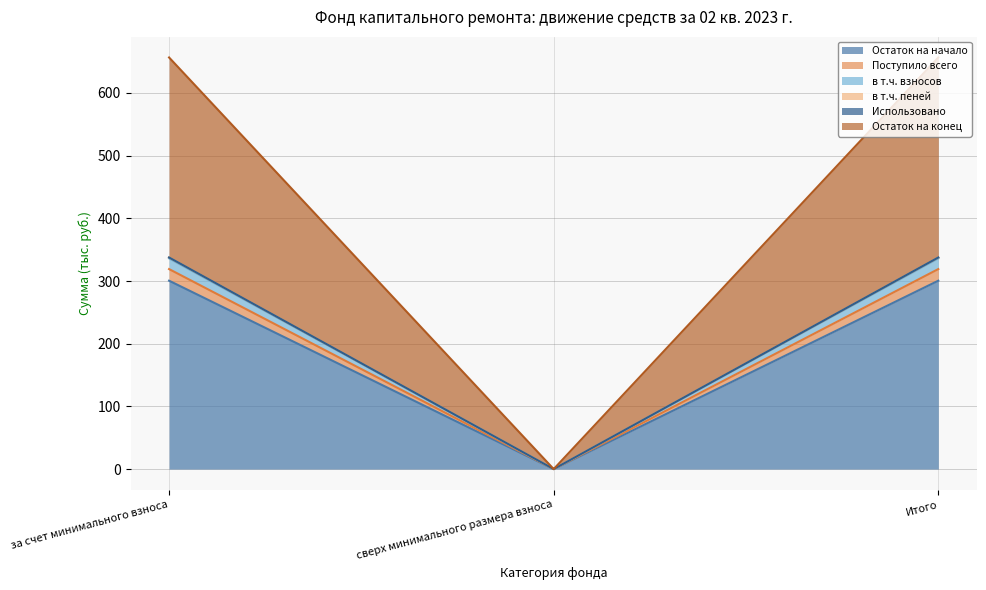

Between Итого and за счет минимального взноса, which is larger?

Итого